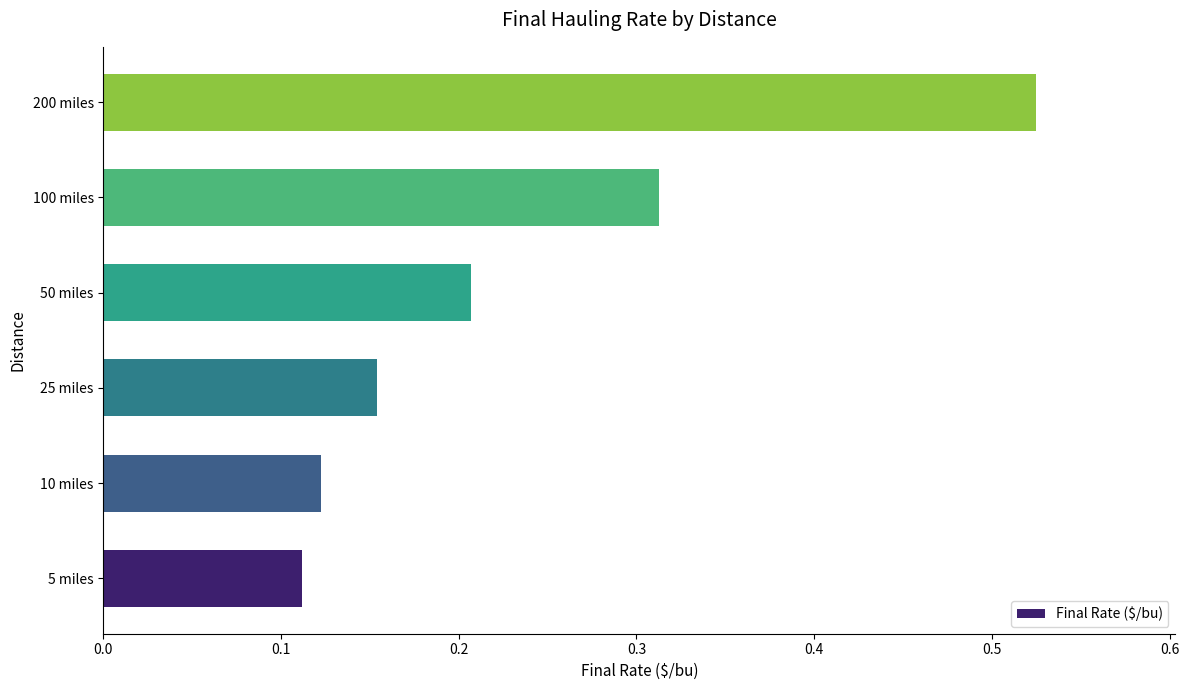

True or false: the data shows 0.0 at 10 miles.

False